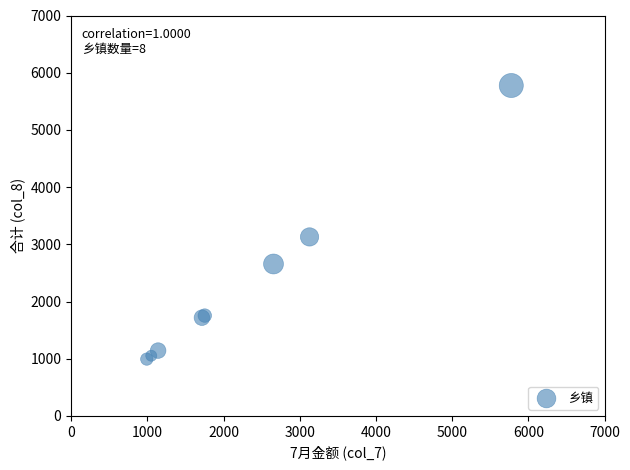

What Y value in the scatter plot is closest to 3384?

3129